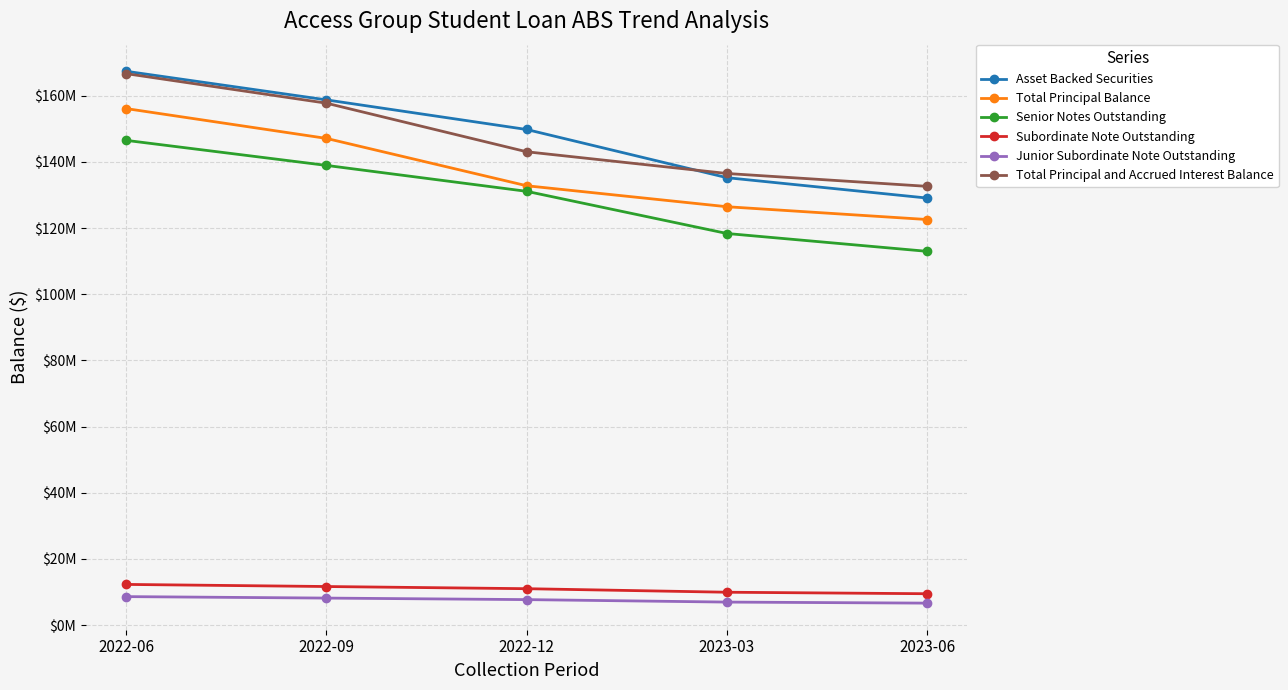

True or false: Total Principal and Accrued Interest Balance and Senior Notes Outstanding cross at least once.

False